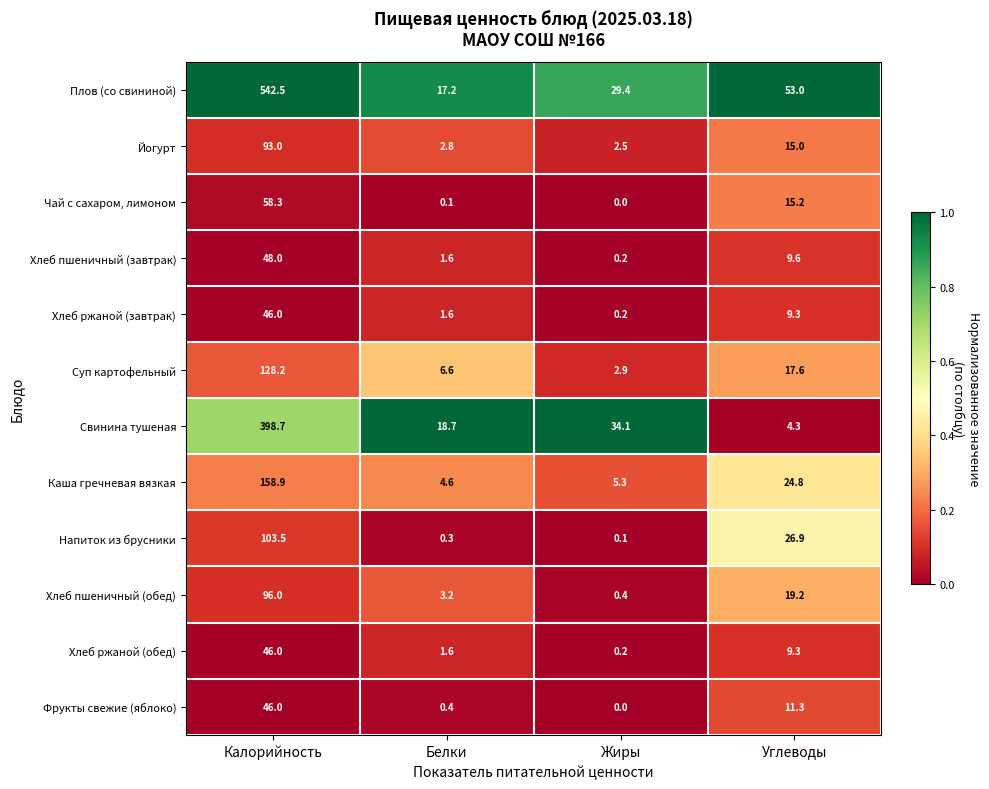

At how many categories does at least one series exceed 0?

4